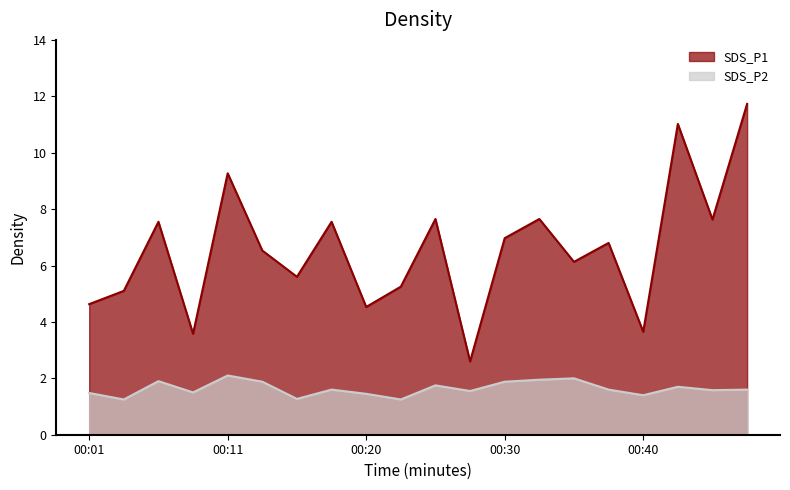

At which category does the chart reach its peak across all series?

00:47